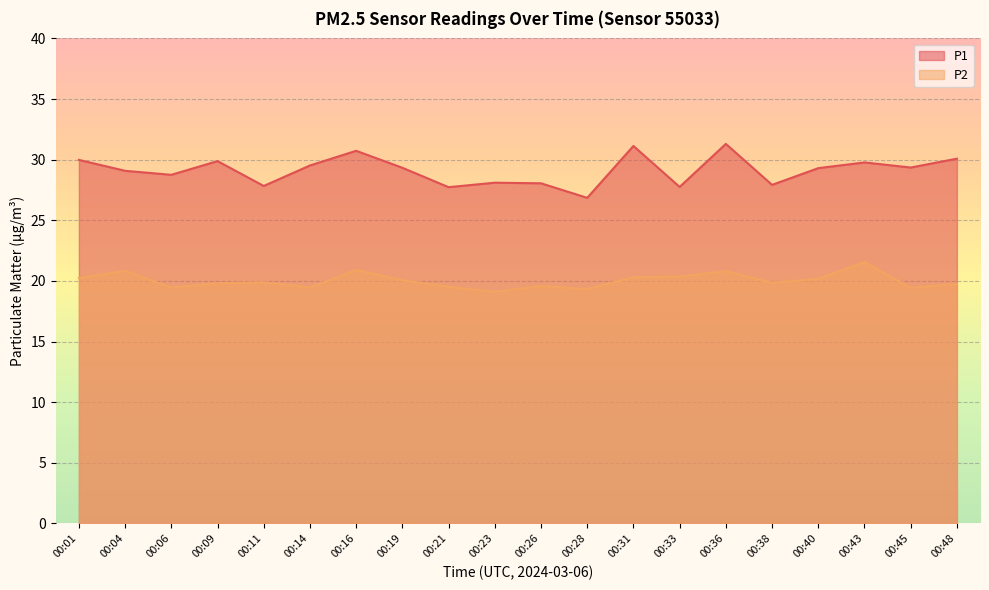

Does the chart display data point markers on the line(s)?

No